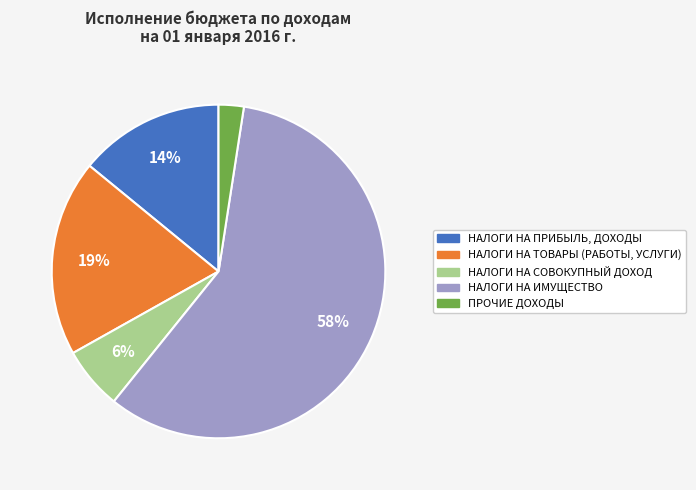

To the nearest percent, what is the difference between the НАЛОГИ НА ТОВАРЫ (РАБОТЫ, УСЛУГИ) and НАЛОГИ НА ПРИБЫЛЬ, ДОХОДЫ slice percentages?

5%